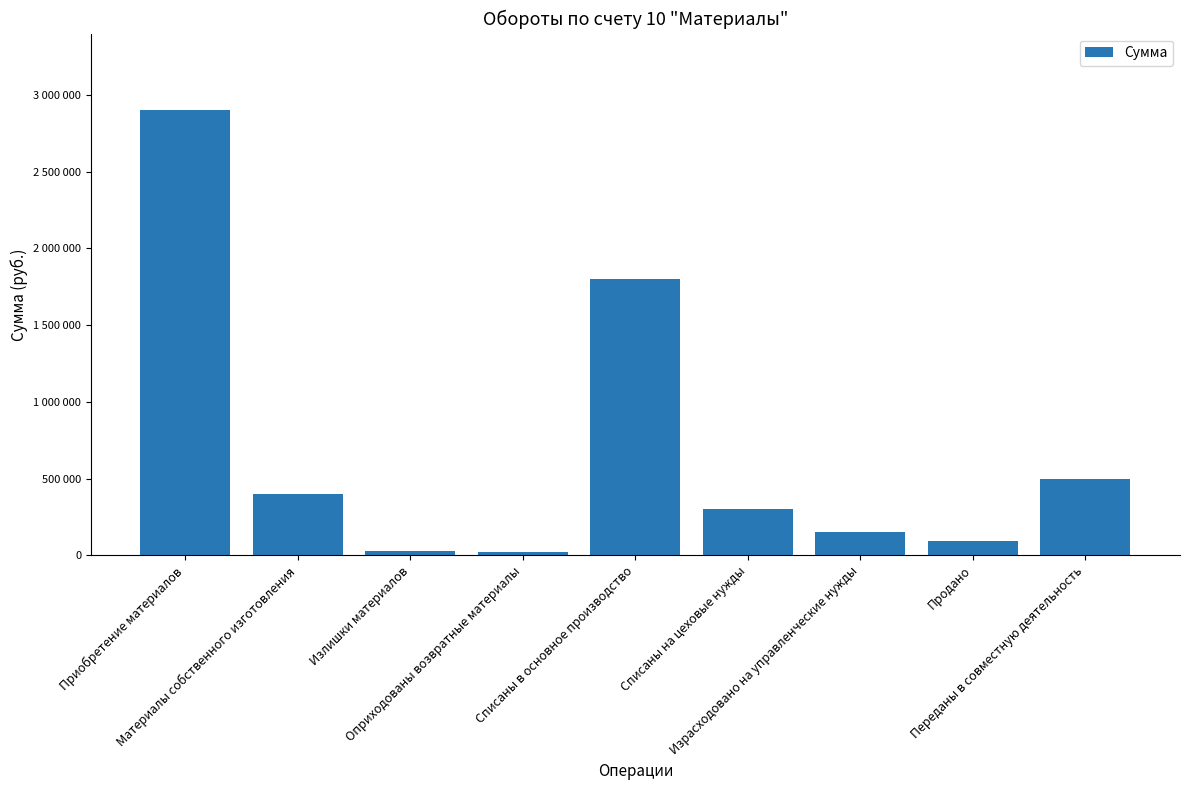

What is the maximum value shown in the chart?

2900000